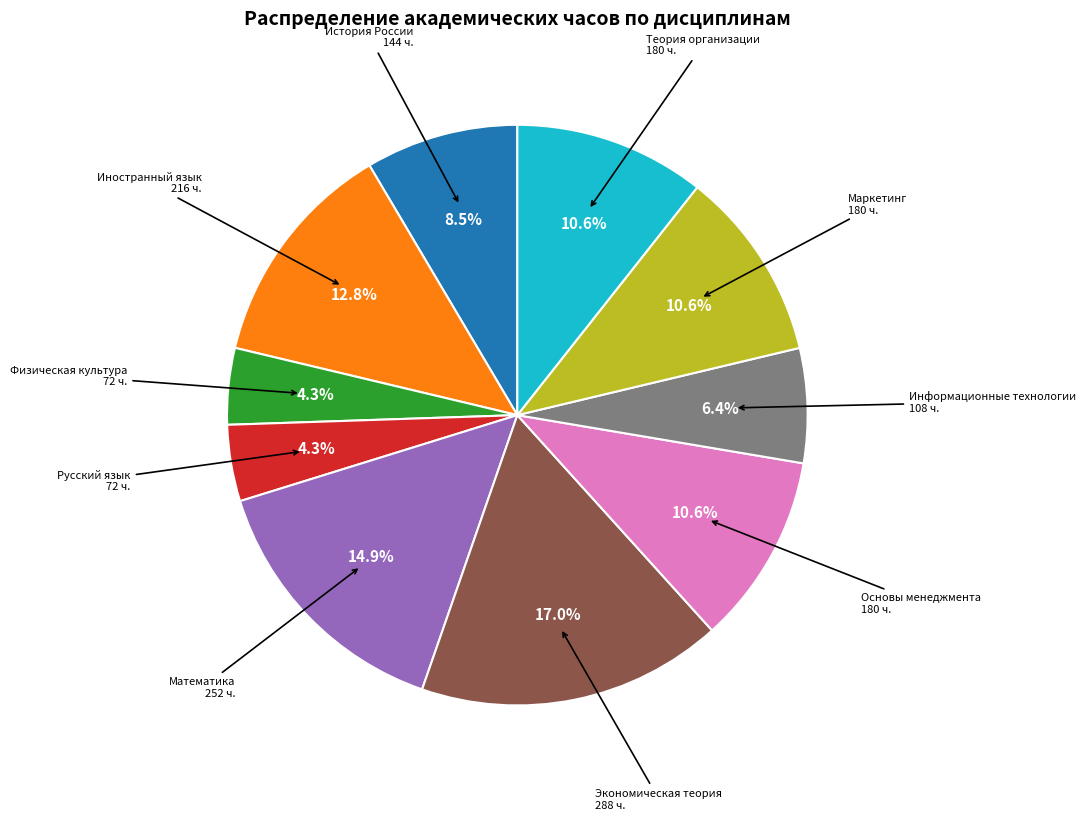

Is there any slice that represents more than half of the pie?

No